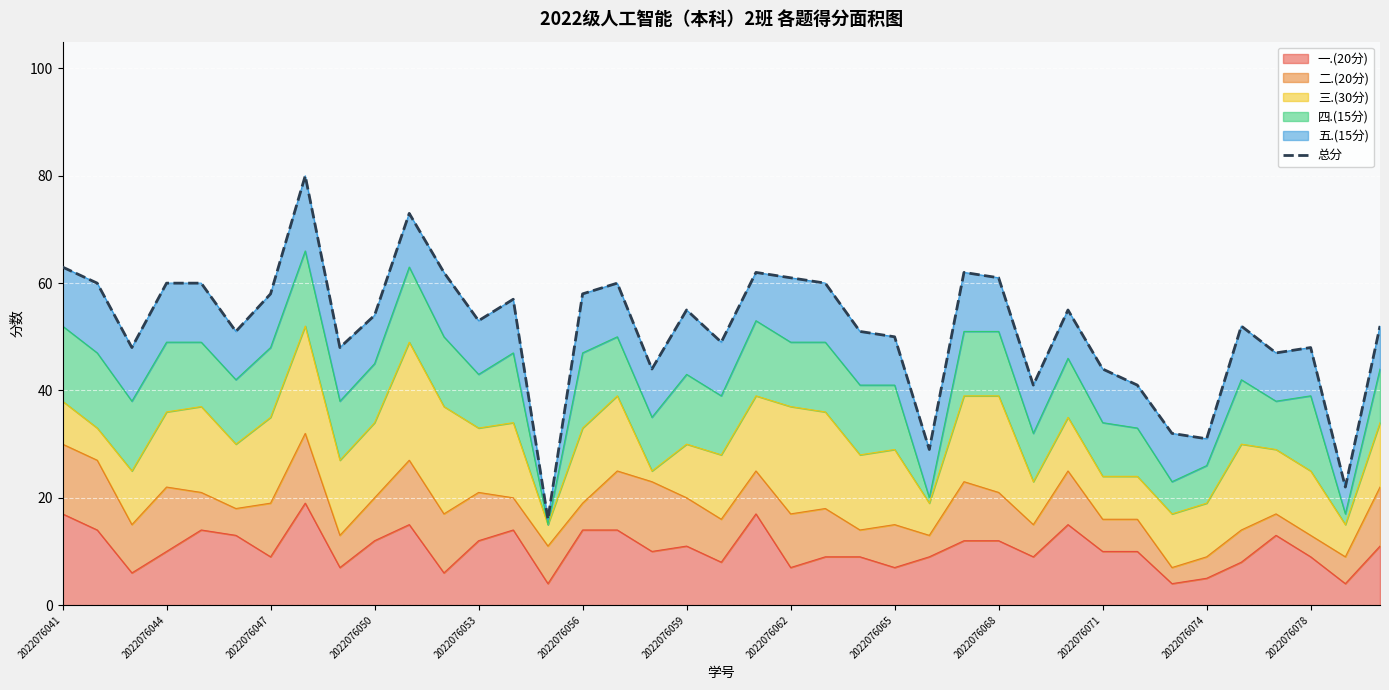

Which has a higher value, 2022076065 or 2022076068?

2022076068